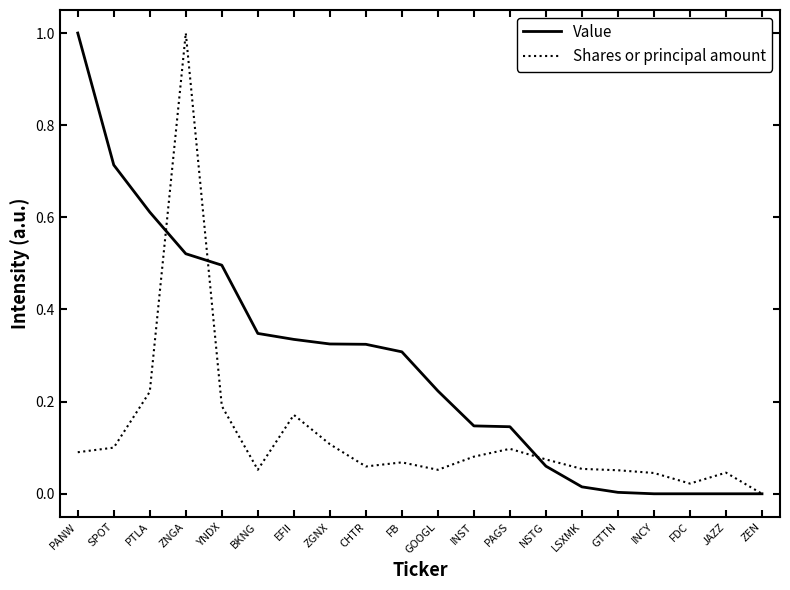

Between which two adjacent categories do Value and Shares or principal amount first intersect?

PTLA and ZNGA